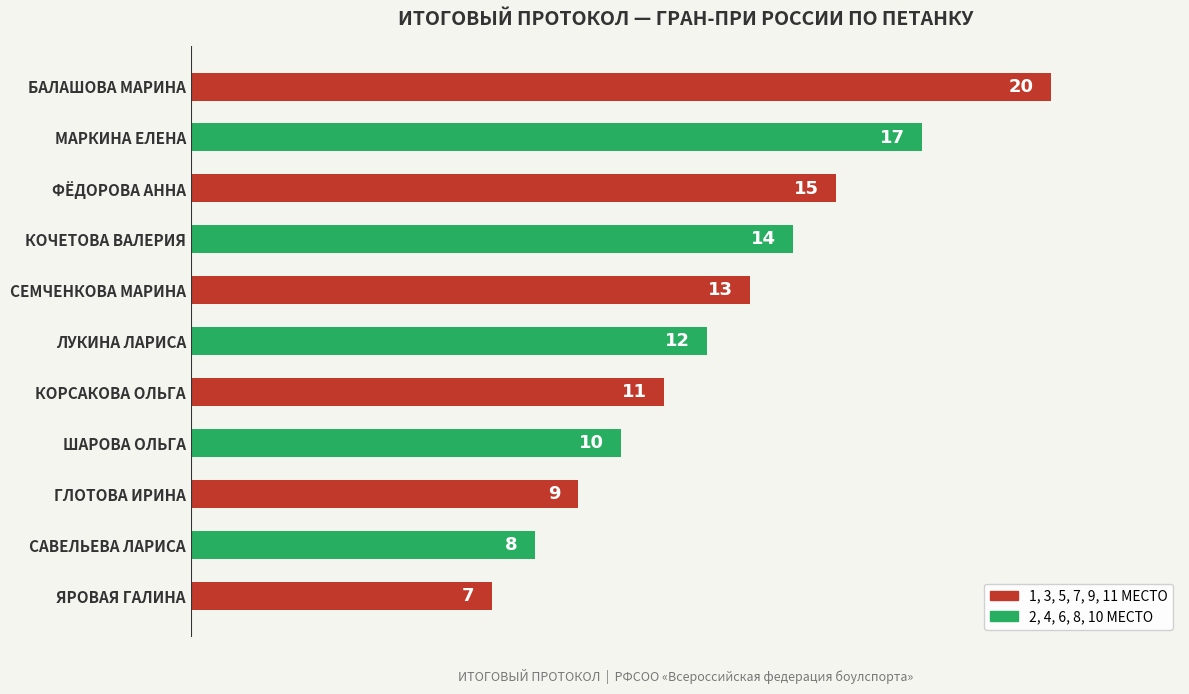

Which has a higher value, ФЁДОРОВА АННА or ЛУКИНА ЛАРИСА?

ФЁДОРОВА АННА